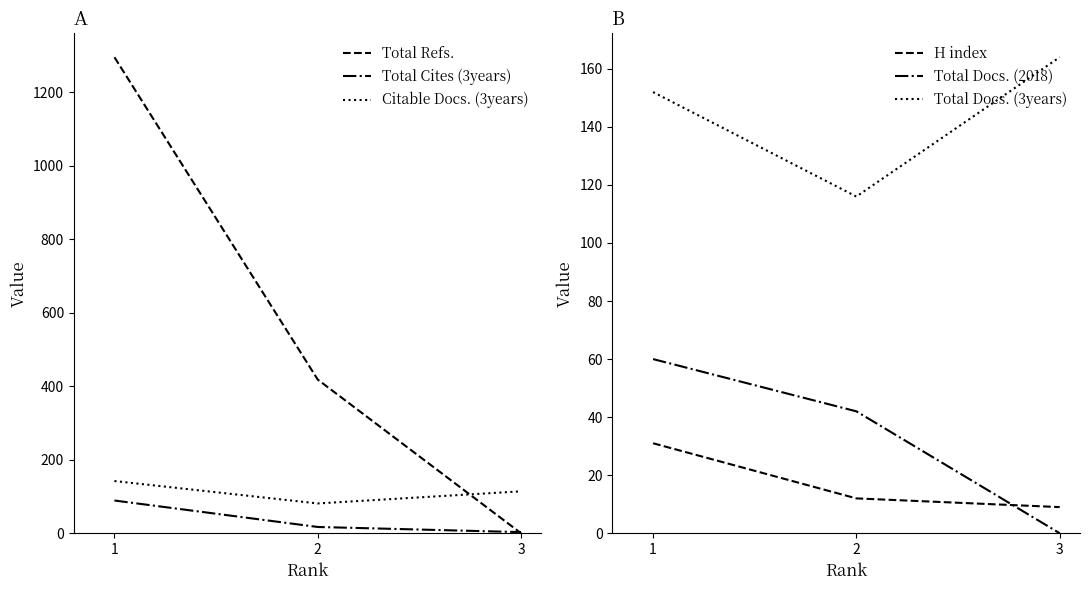

Reading right to left, what are all the values shown in this chart?

Total Refs.: 2=0	1=418	0=1295
Total Cites (3years): 2=3	1=17	0=89
Citable Docs. (3years): 2=114	1=81	0=142
H index: 2=9	1=12	0=31
Total Docs. (2018): 2=0	1=42	0=60
Total Docs. (3years): 2=164	1=116	0=152